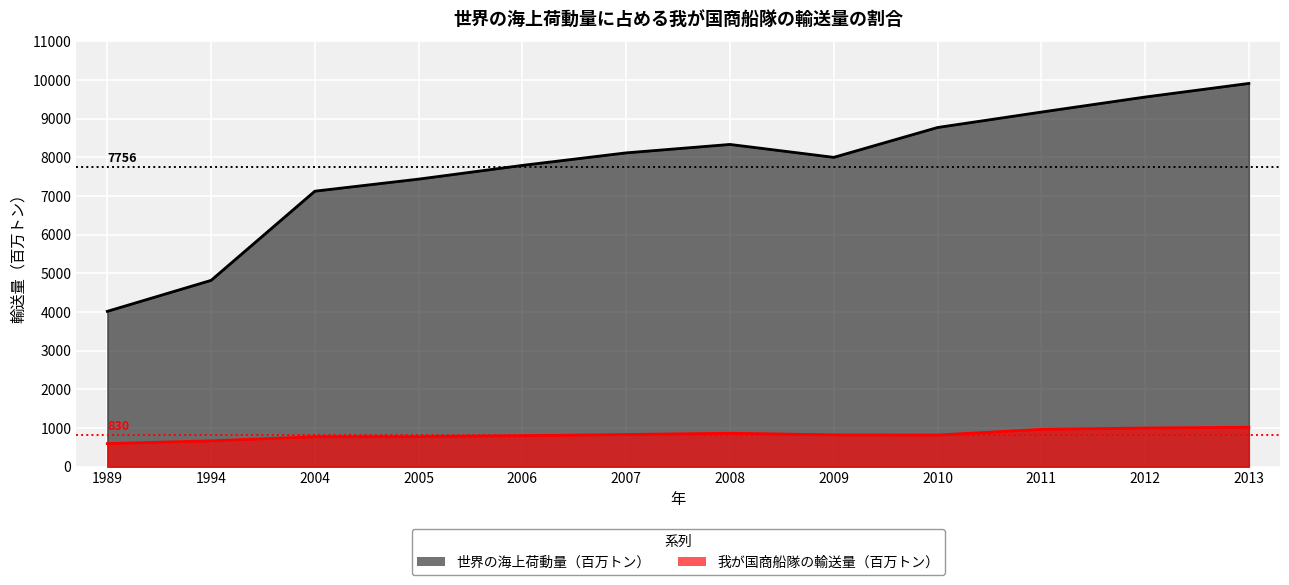

Where is the first local minimum for 世界の海上荷動量（百万トン）?

2009